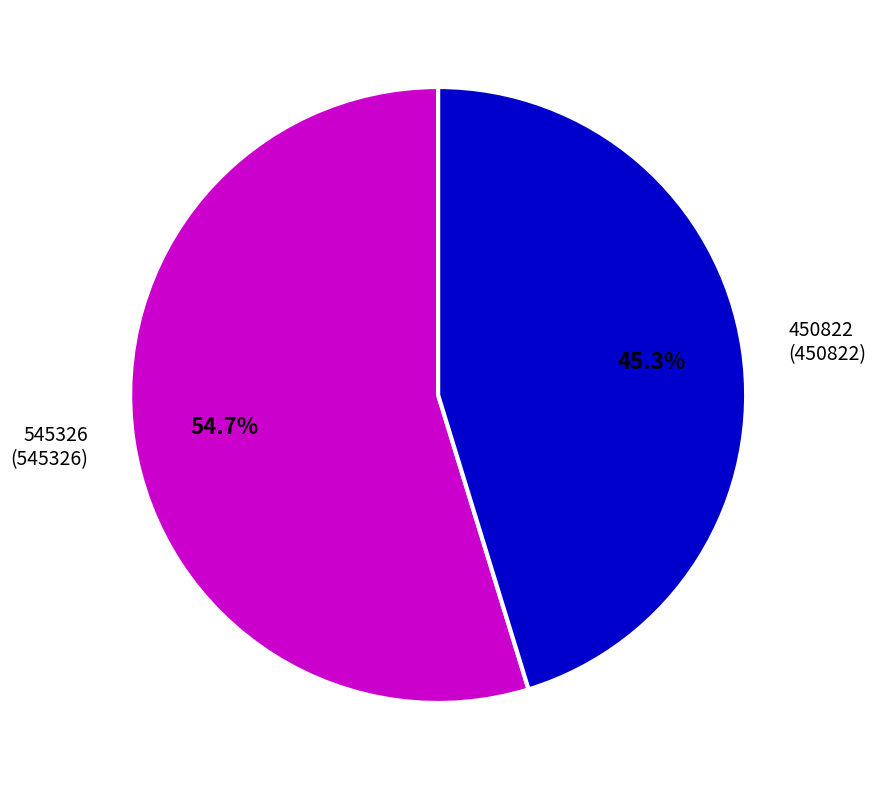

Which category accounts for the majority?

545326